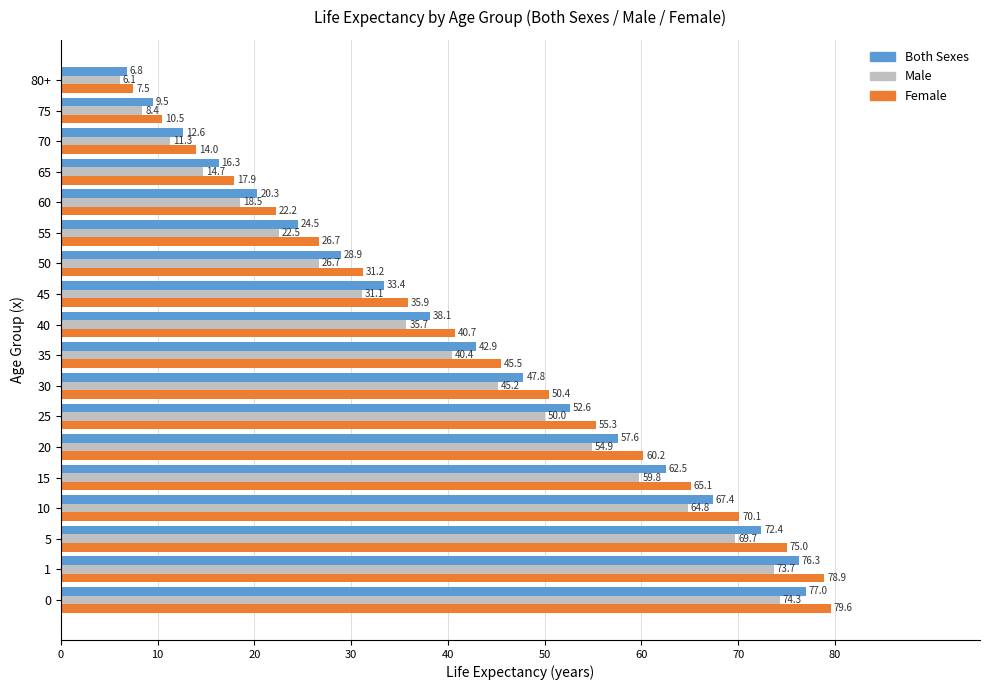

The value of Female at 75 is 10.5. True or false?

True